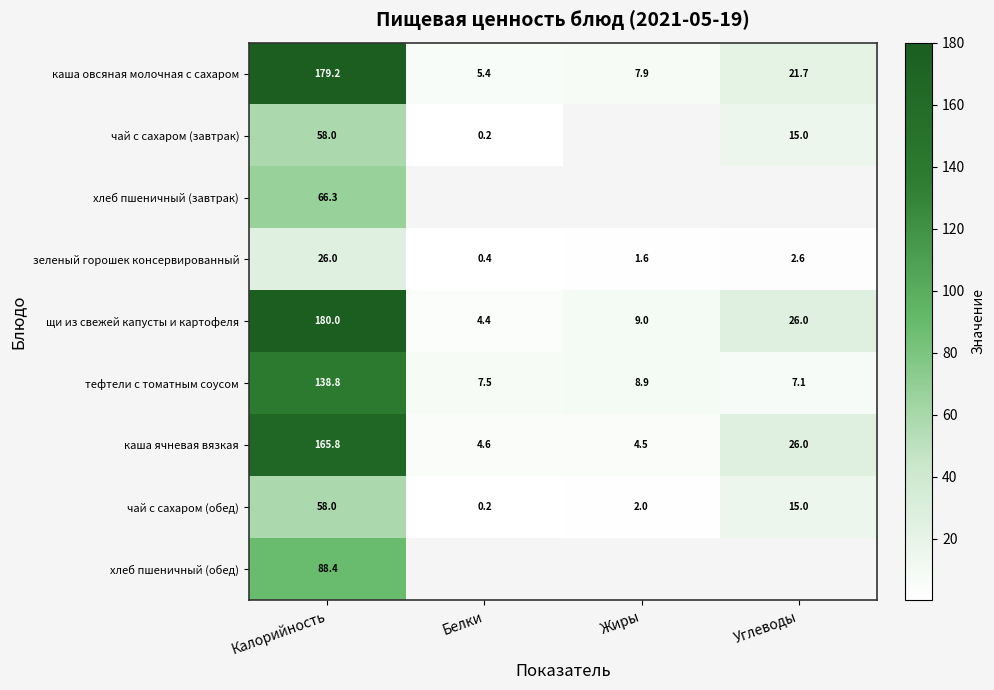

What is the greatest value displayed?

180.0